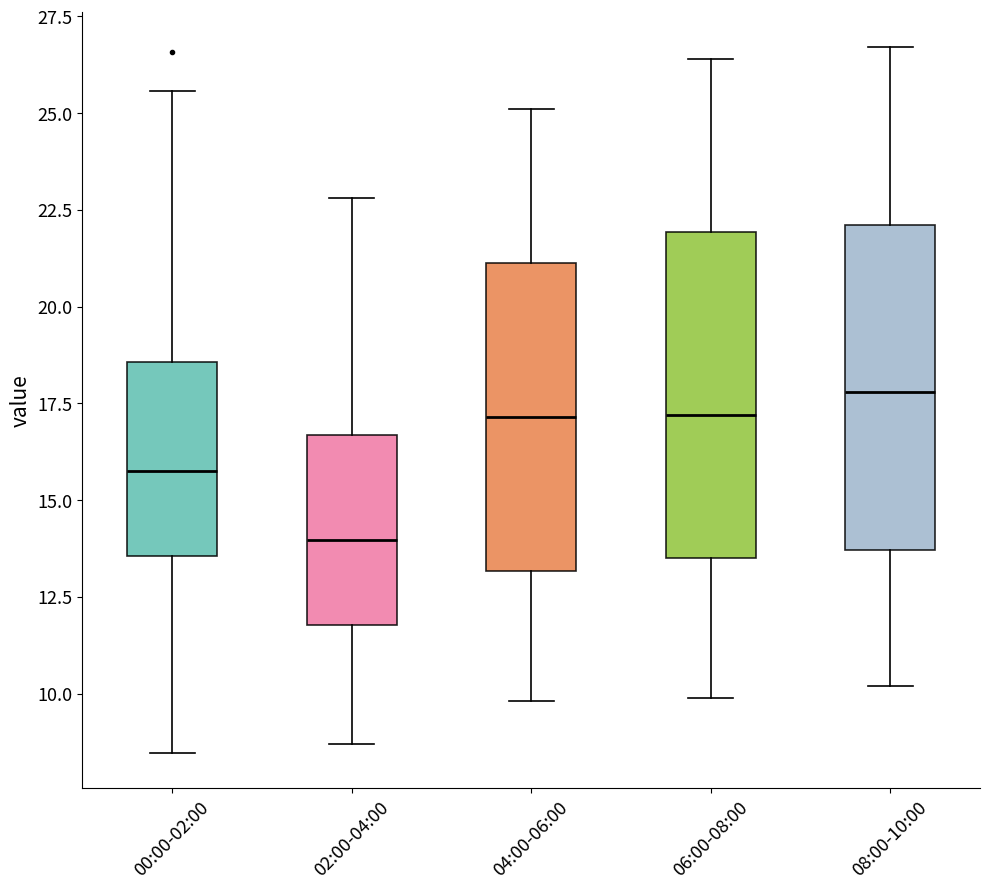

Where does the upper whisker of the box for 06:00-08:00 end on the y-axis? The values are not printed on the chart, so give them approximately, as read against the axis.

26.5